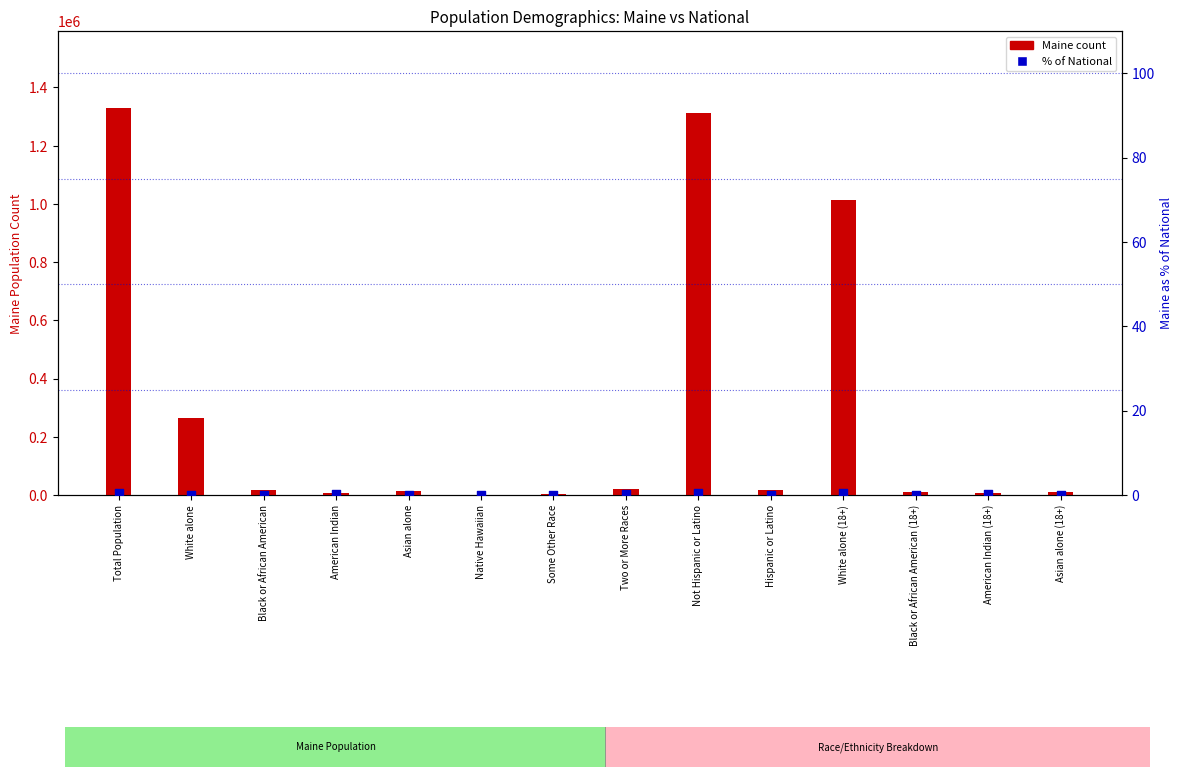

Which series has the largest total across all categories?

Maine